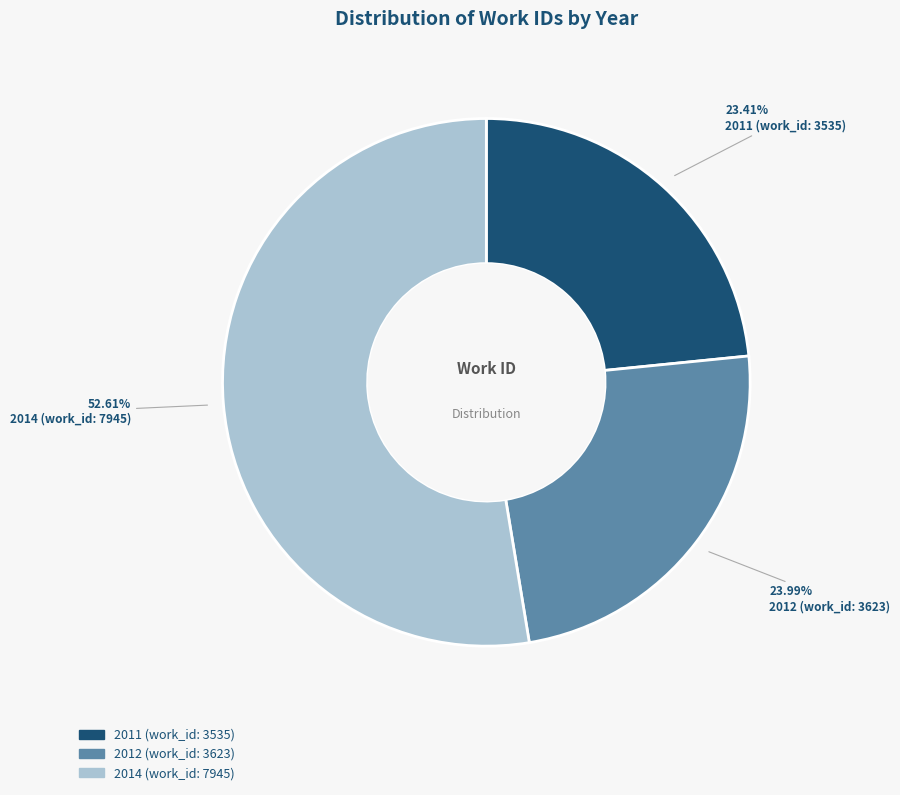

How many slices are in this pie chart?

3